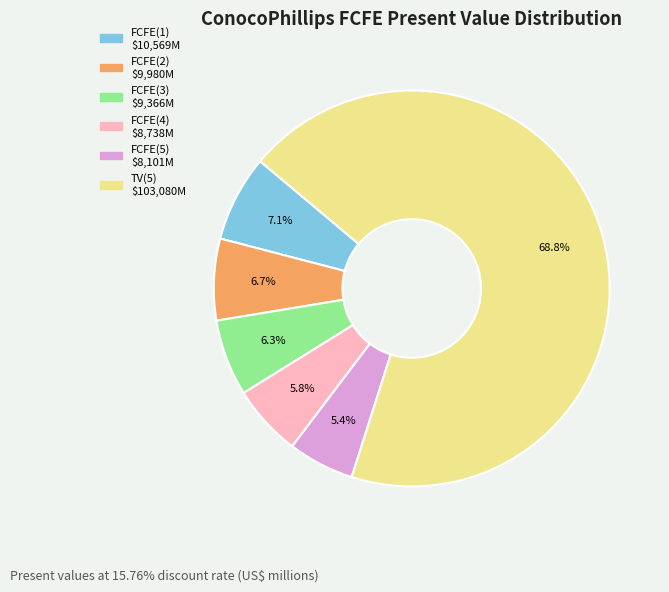

Combined, do FCFE(4) and TV(5) account for over 50%?

Yes